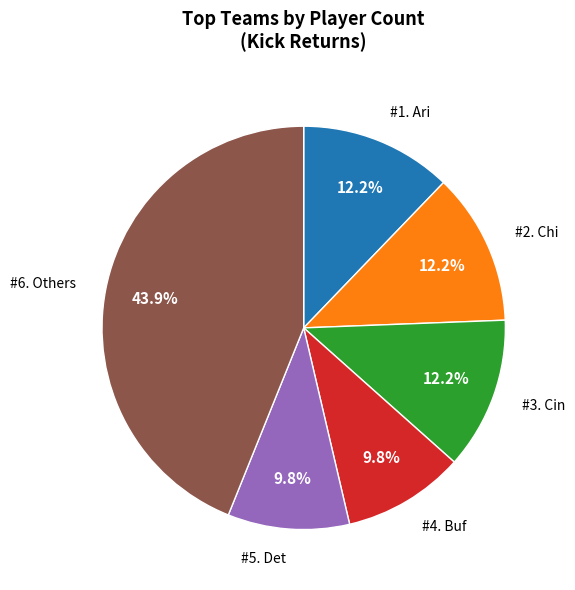

Is there any slice that represents more than half of the pie?

No